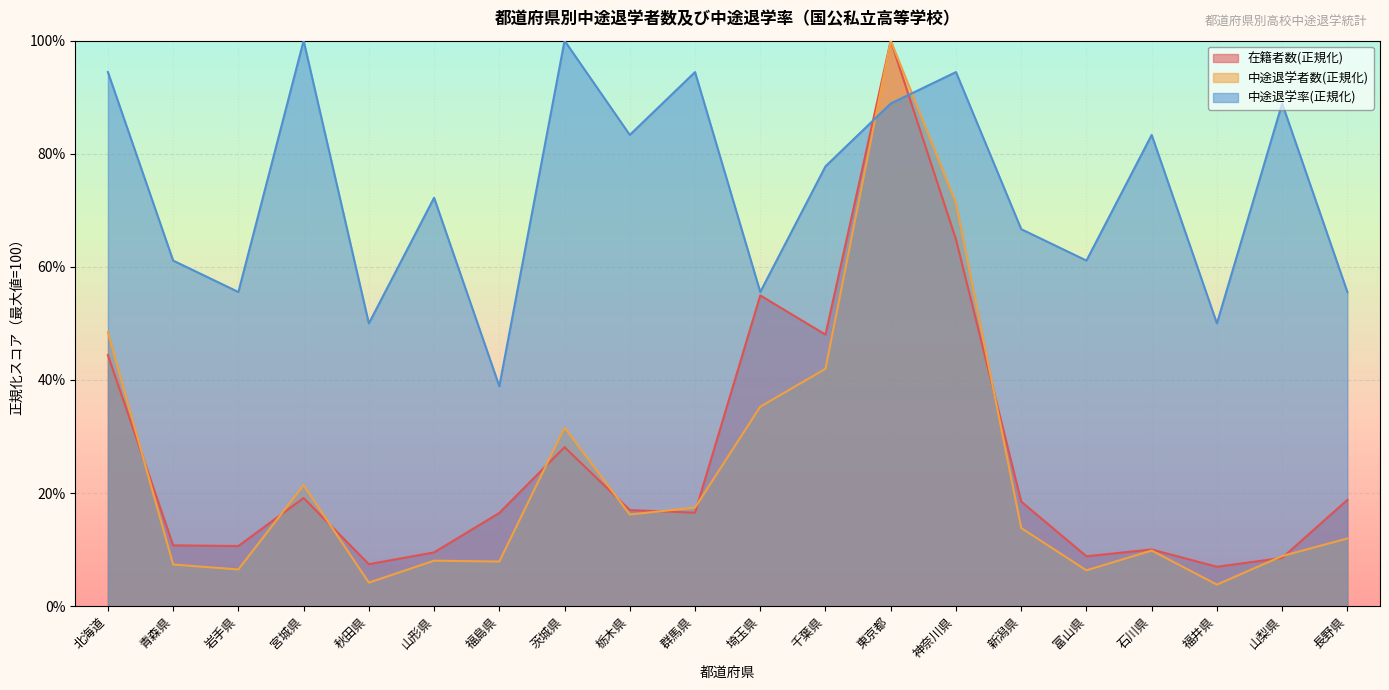

What are all the series names shown in the legend?

在籍者数(正規化), 中途退学者数(正規化), 中途退学率(正規化)